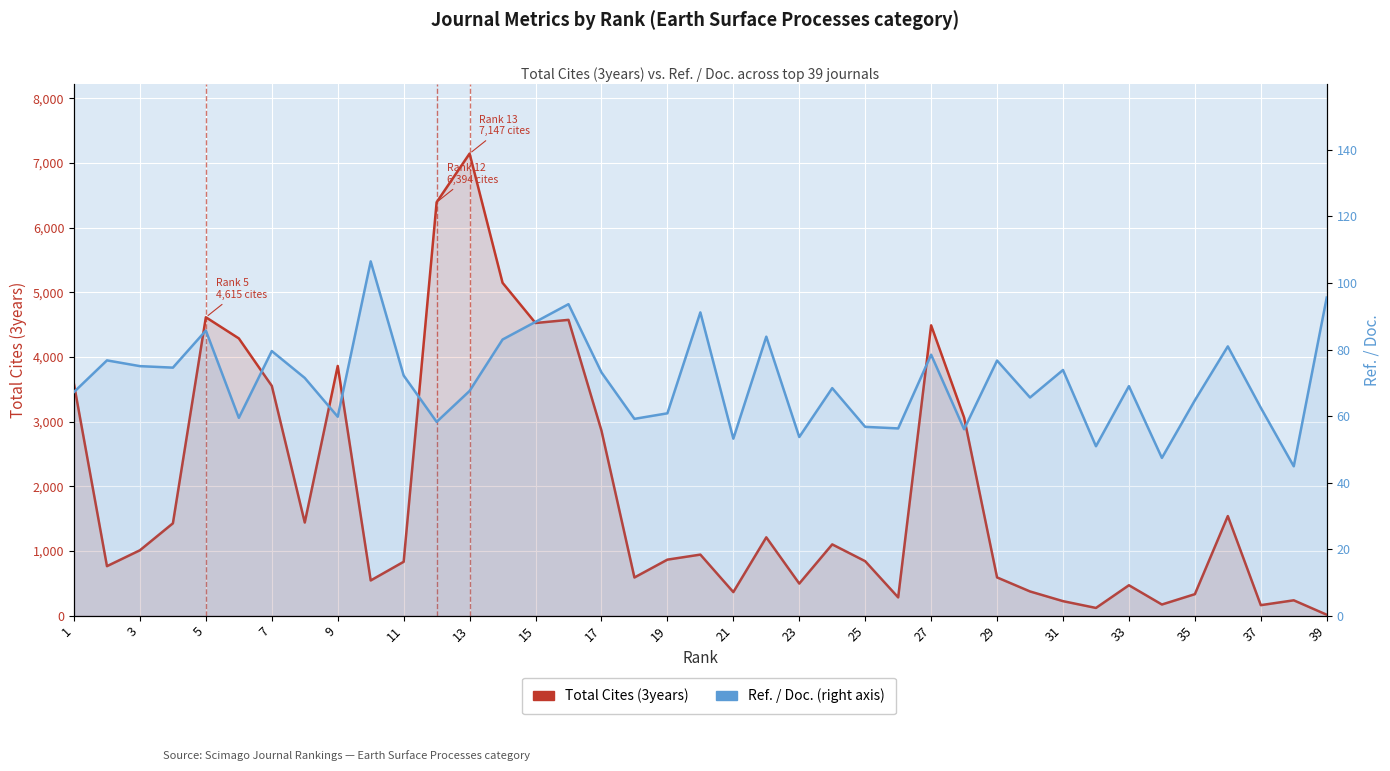

Which series has the largest total across all categories?

Total Cites (3years)